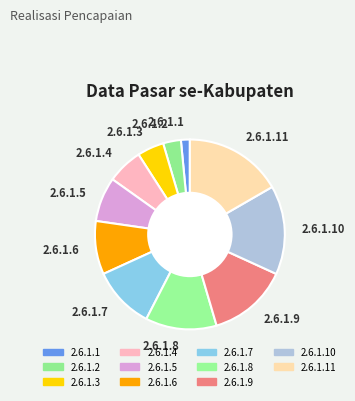

How many segments does this pie chart have?

11